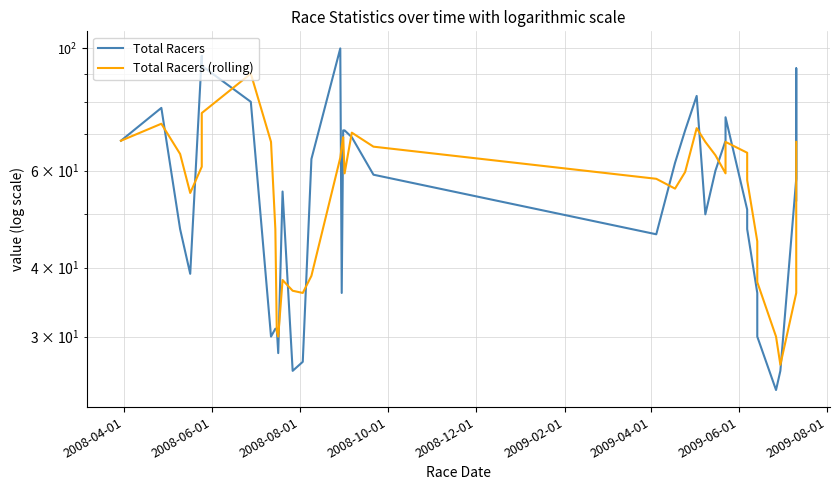

What is the lowest value of the Total Racers series?

24.0